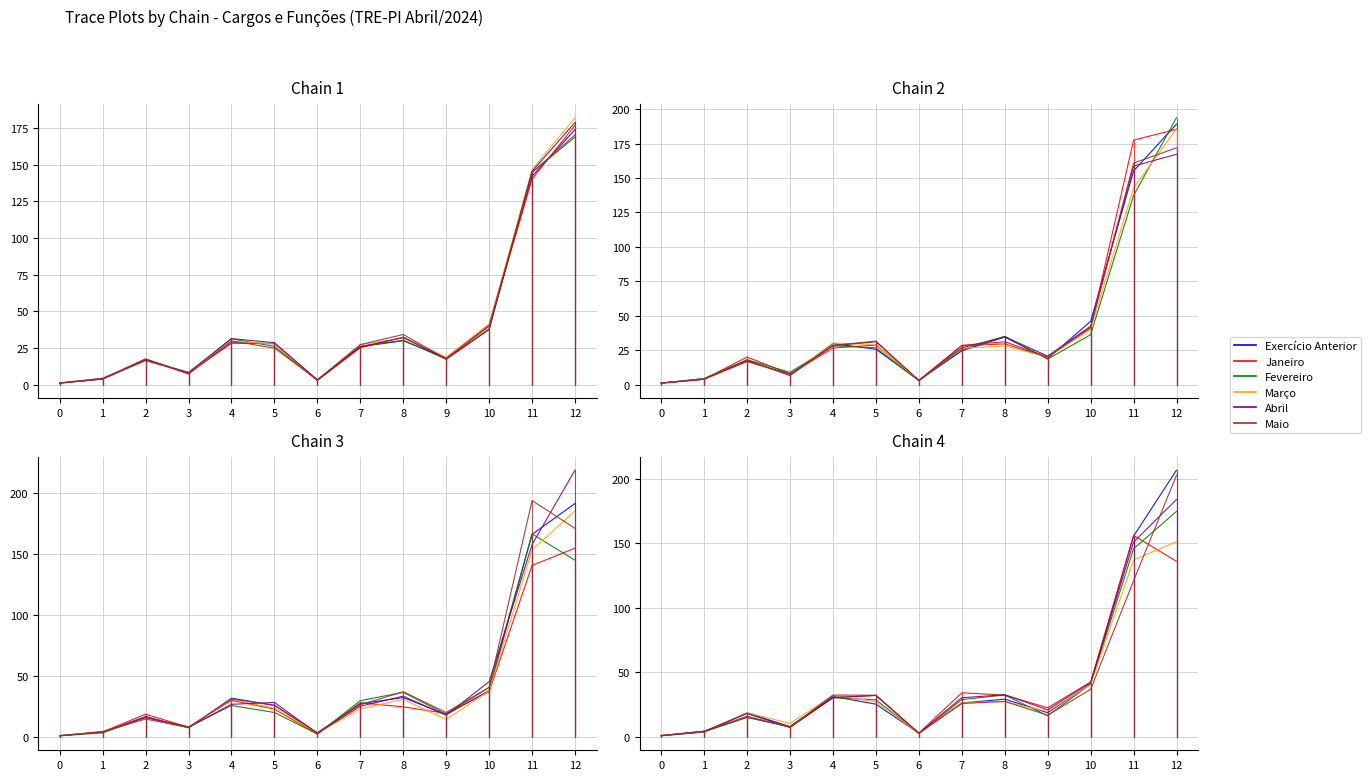

Reading left to right, what are all the values shown in this chart?

Exercício Anterior: 0.9	3.8	18.6	8.0	31.4	25.4	2.8	26.2	29.2	18.8	40.9	155.5	206.6
Janeiro: 0.9	4.4	15.1	8.0	30.4	32.1	3.0	34.2	32.3	22.6	42.5	156.0	135.9
Fevereiro: 1.1	3.9	15.2	7.7	30.3	28.7	2.7	28.9	32.5	16.4	40.9	145.6	174.6
Março: 1.3	4.2	18.9	10.4	32.2	27.3	2.7	26.7	27.2	19.7	40.4	137.0	151.1
Abril: 1.1	4.3	18.1	7.3	30.5	32.1	2.9	30.4	32.7	21.0	42.1	150.8	183.8
Maio: 1.1	4.5	16.1	7.5	32.4	32.3	2.9	25.8	27.5	16.9	36.8	120.9	202.6